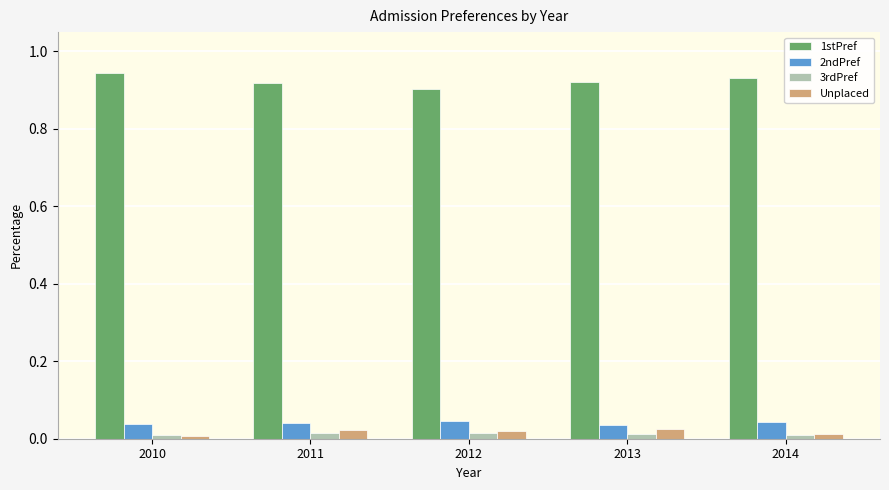

Is the value of Unplaced at 2011 greater than the value of 1stPref at 2013?

No